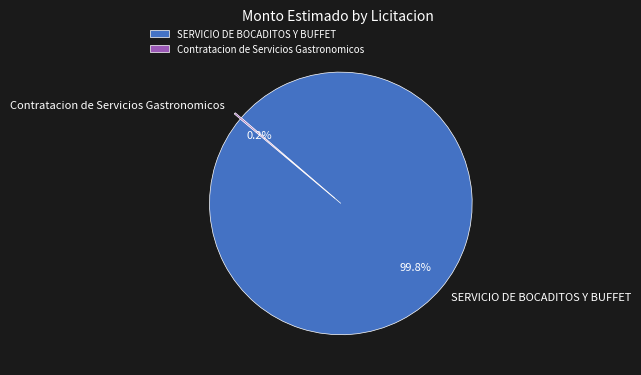

What percentage is NOT represented by SERVICIO DE BOCADITOS Y BUFFET?

0.2%